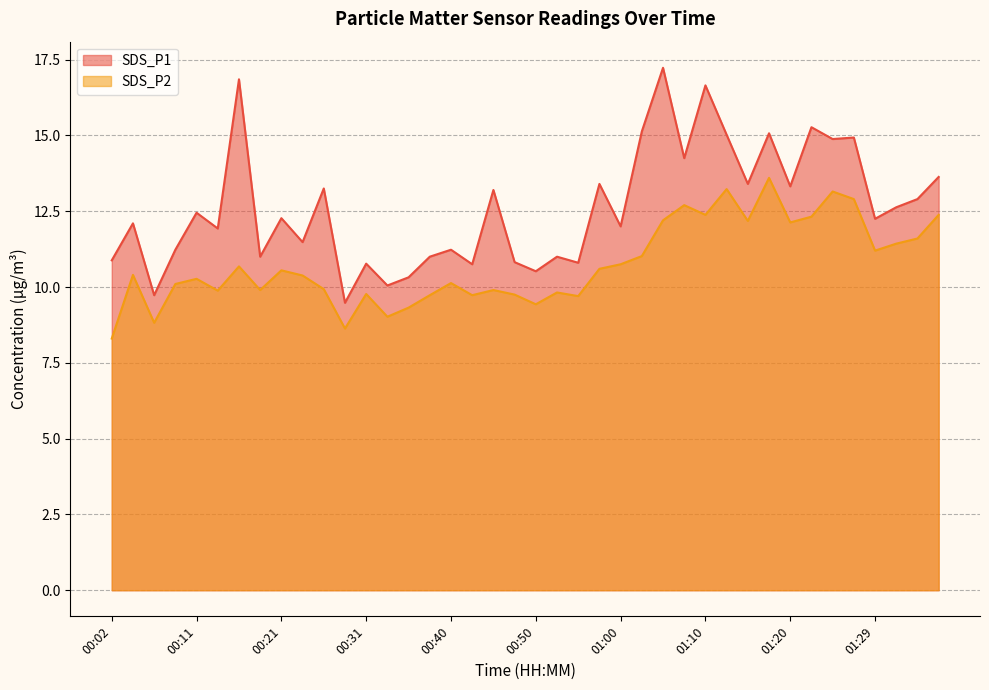

What value does the SDS_P1 series have at 01:34?

12.9